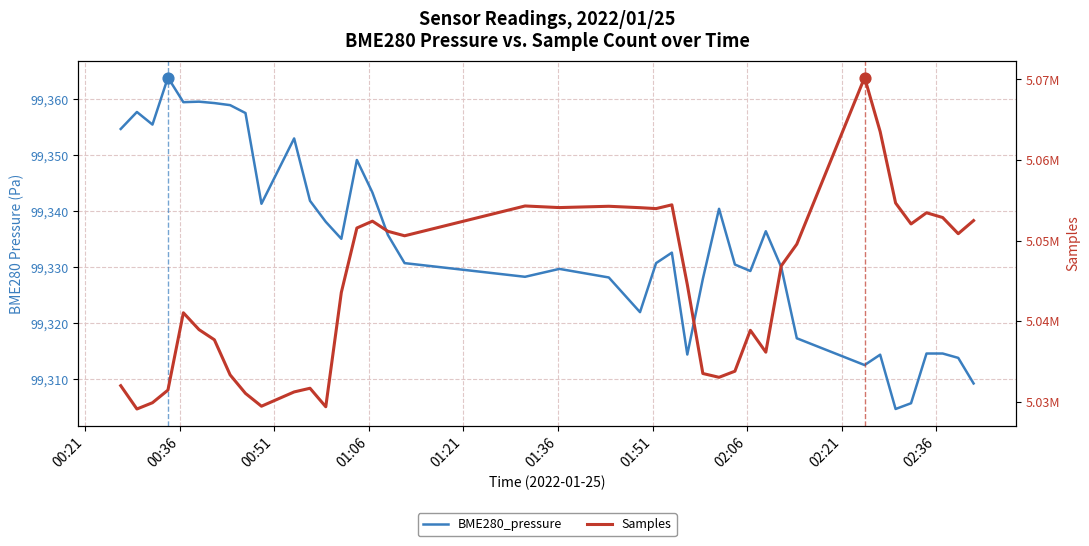

At how many categories does at least one series exceed 3841497?

40